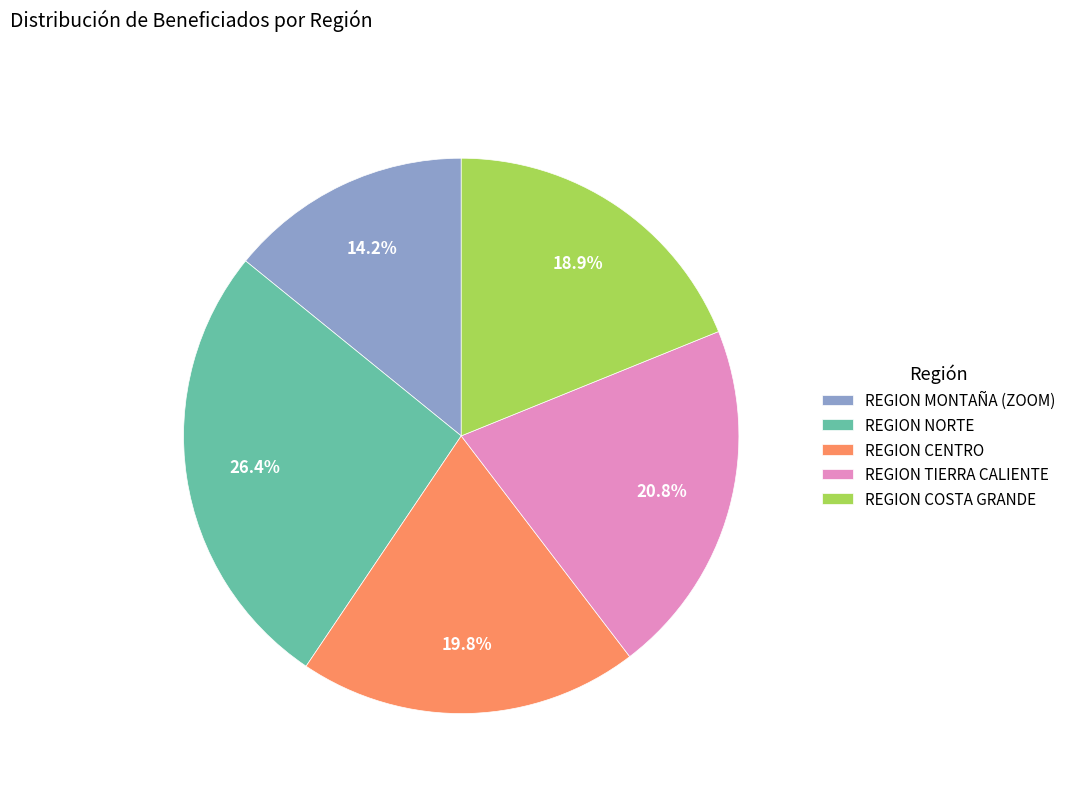

Do REGION MONTAÑA (ZOOM) and REGION NORTE together represent more than half of the pie?

No